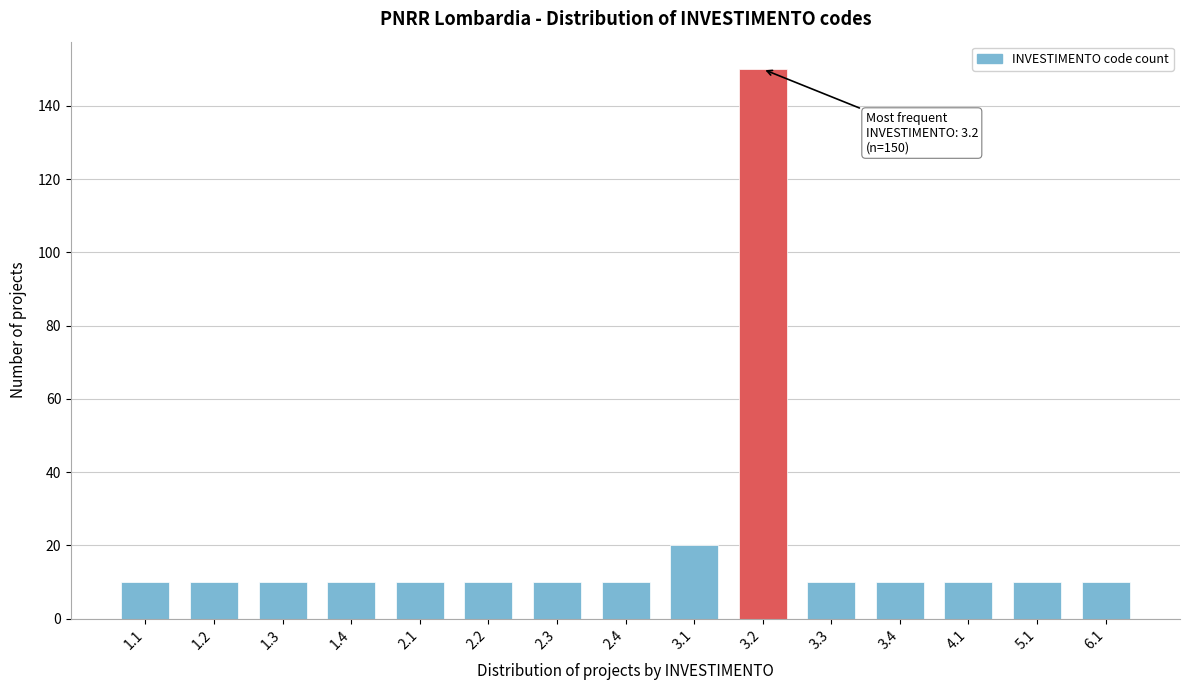

Reading left to right, list all the values displayed in this chart.

10	10	10	10	10	10	10	10	20	150	10	10	10	10	10